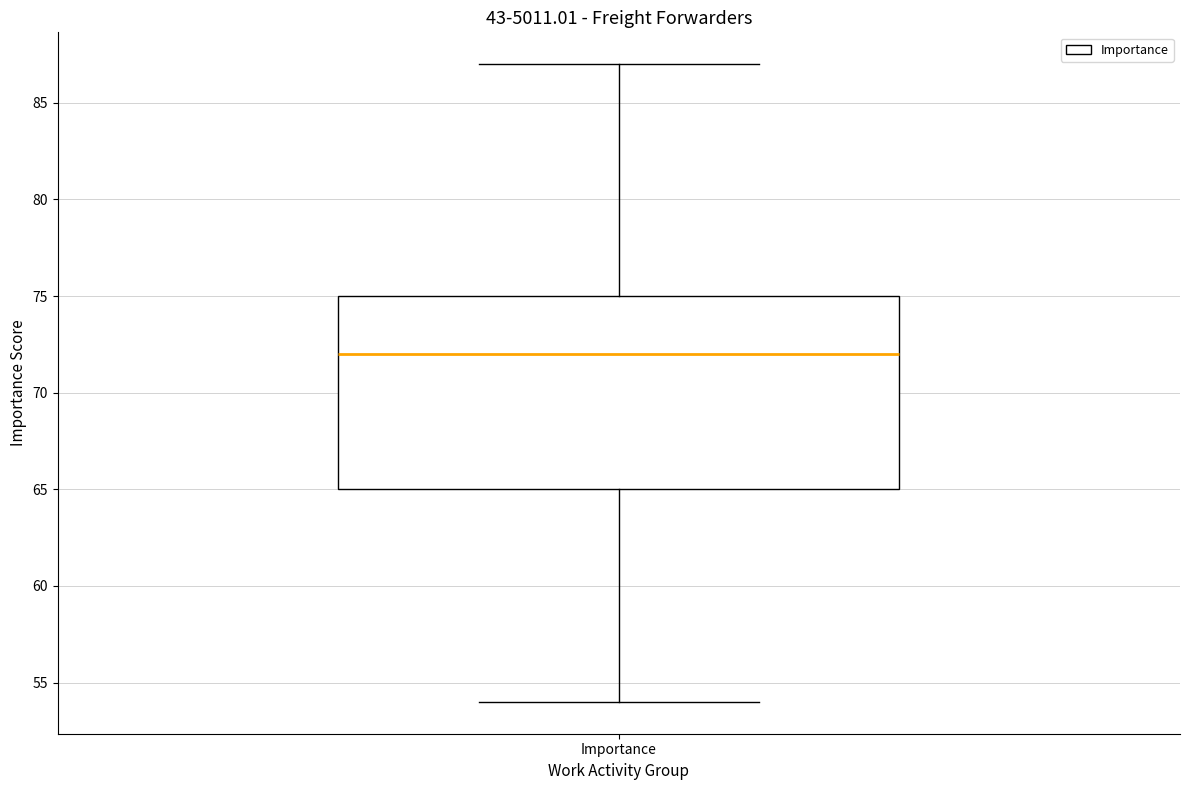

Read this box plot against the y-axis: the position of the median line, the range covered by the box, and the ends of both whiskers. The values are not printed on the chart, so give them approximately, as read against the axis.

median 72, box 65 to 75, whiskers 54 to 87